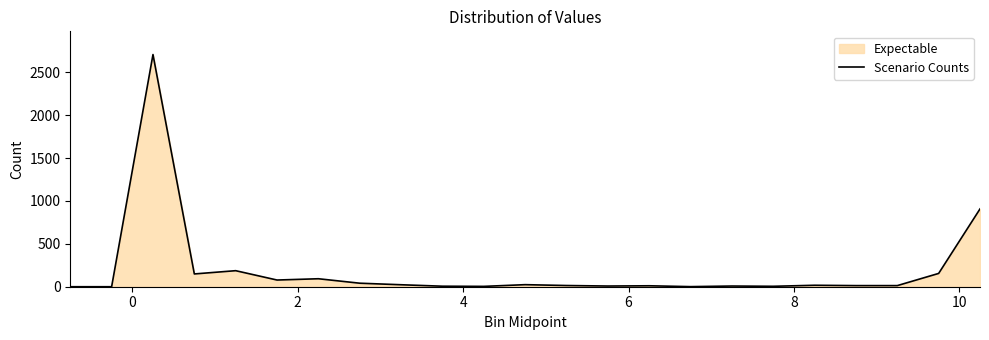

What is the difference between the maximum and minimum values?

2707